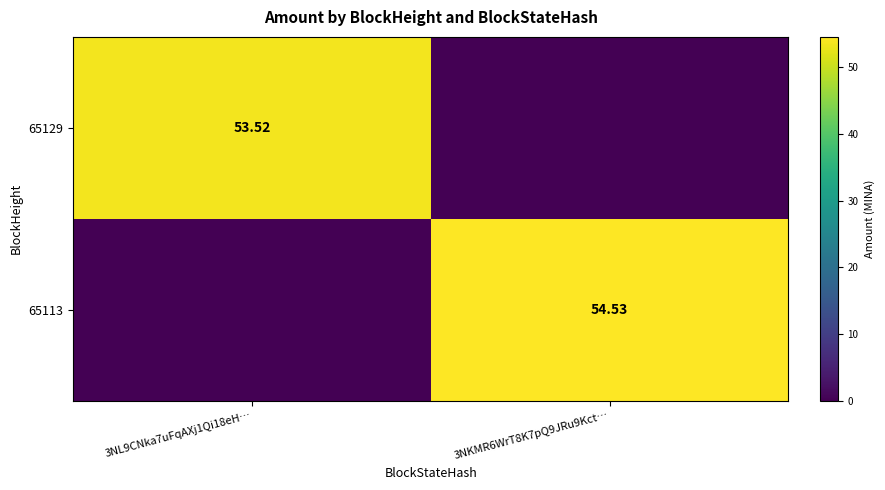

Rank the categories by 65129 value from highest to lowest.

3NL9CNka7uFqAXj1Qi18eH…, 3NKMR6WrT8K7pQ9JRu9Kct…